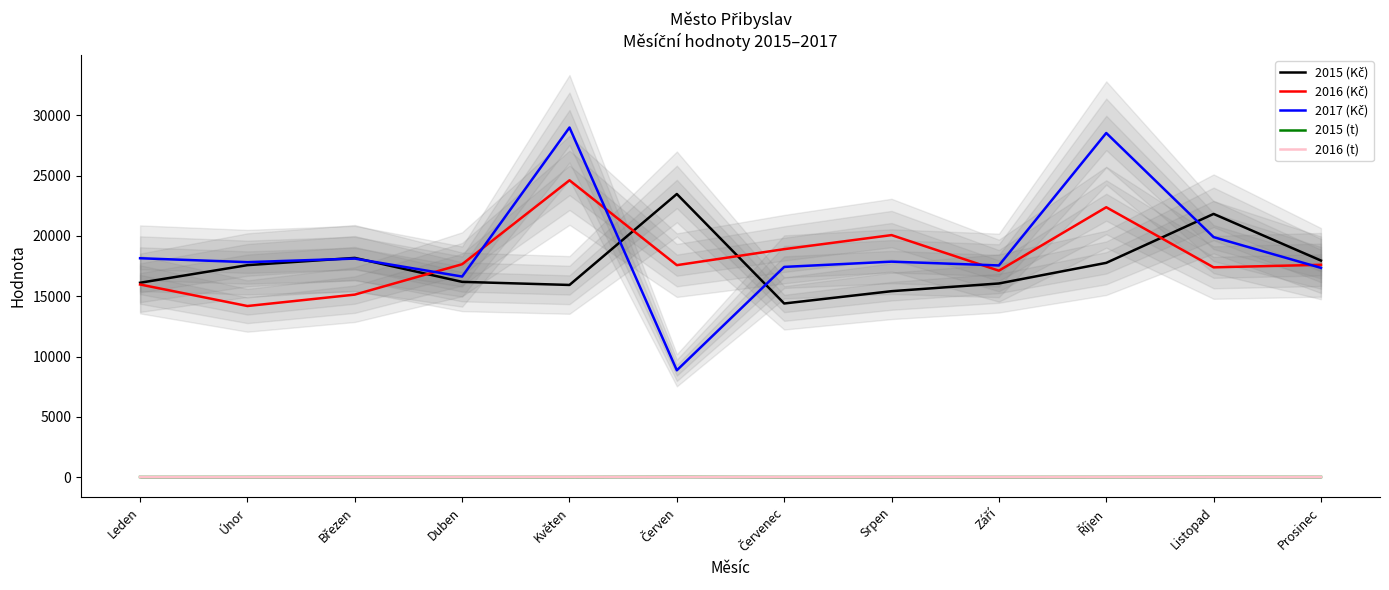

What is the difference between the maximum and minimum values in the 2015 (Kč) series?

9075.0